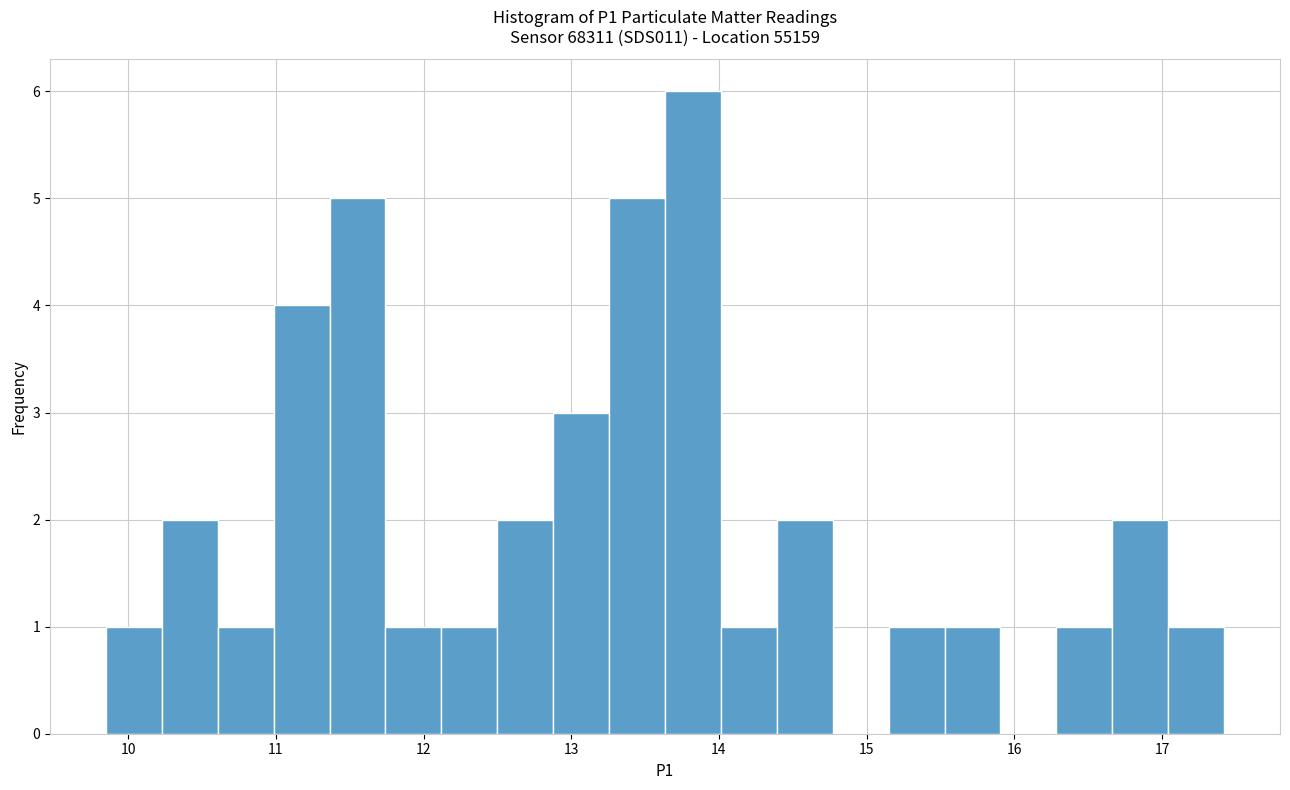

Read against the x-axis, roughly where is the centre of the tallest bar?

13.8